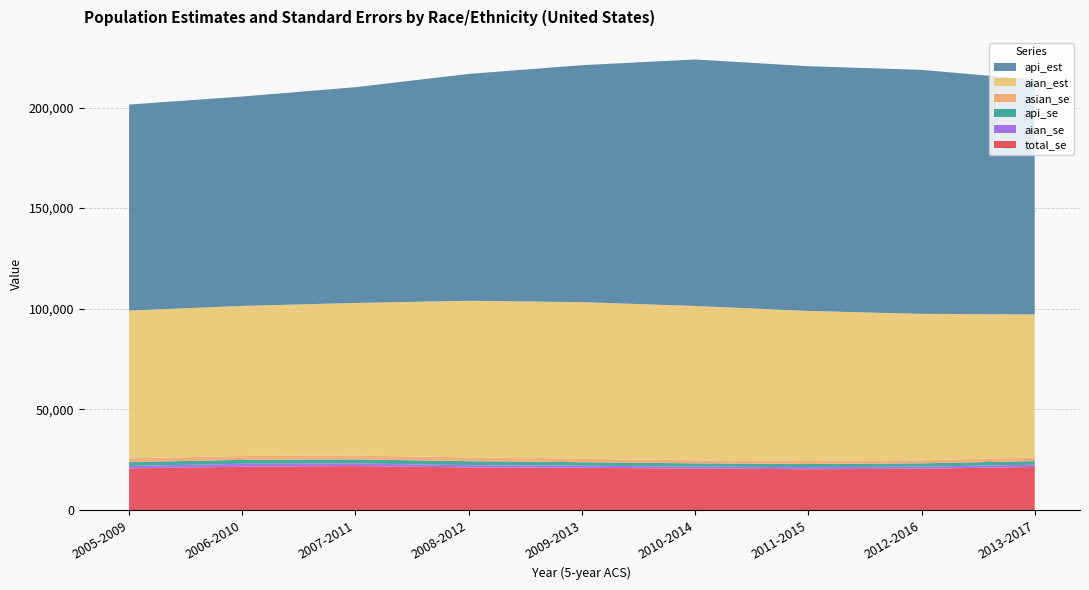

Reading left to right, extract all data points from this chart.

total_se: 2005-2009=20685.3	2006-2010=21495.5	2007-2011=21854.8	2008-2012=21148.3	2009-2013=20967.0	2010-2014=20599.0	2011-2015=20264.5	2012-2016=20500.2	2013-2017=21391.3
aian_se: 2005-2009=1197.0	2006-2010=1465.7	2007-2011=1282.1	2008-2012=1137.4	2009-2013=1058.4	2010-2014=969.8	2011-2015=1030.2	2012-2016=1044.0	2013-2017=1143.4
api_se: 2005-2009=1909.0	2006-2010=1976.8	2007-2011=2014.5	2008-2012=1978.8	2009-2013=1738.9	2010-2014=1618.2	2011-2015=1577.2	2012-2016=1645.3	2013-2017=1797.5
asian_se: 2005-2009=1838.3	2006-2010=1907.6	2007-2011=1933.7	2008-2012=1897.3	2009-2013=1653.1	2010-2014=1528.2	2011-2015=1495.1	2012-2016=1556.7	2013-2017=1729.6
aian_est: 2005-2009=73502.0	2006-2010=74568.0	2007-2011=75808.0	2008-2012=77817.0	2009-2013=77869.0	2010-2014=76678.0	2011-2015=74554.0	2012-2016=72736.0	2013-2017=71107.0
api_est: 2005-2009=102339.0	2006-2010=104044.0	2007-2011=107218.0	2008-2012=112705.0	2009-2013=117757.0	2010-2014=122477.0	2011-2015=121617.0	2012-2016=121218.0	2013-2017=116641.0